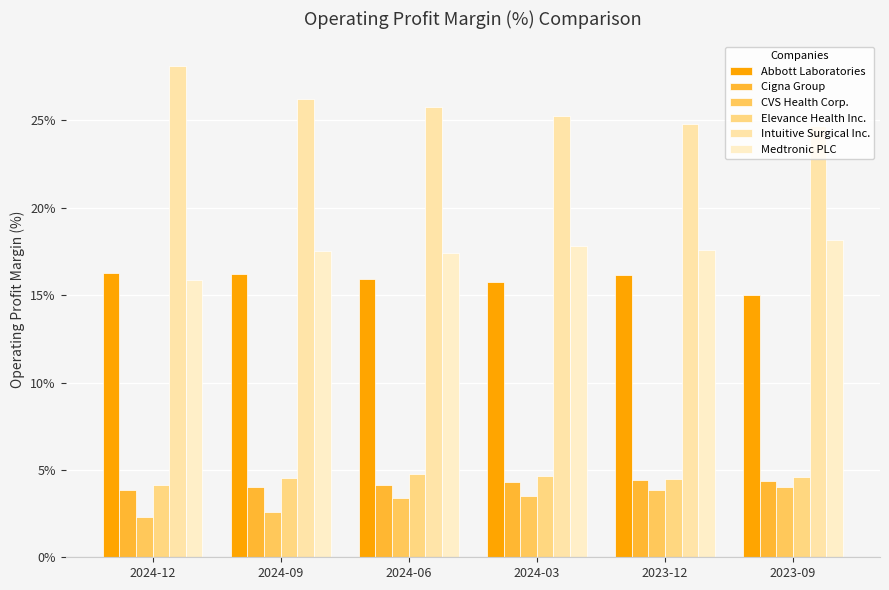

How many bars are there in each group?

6